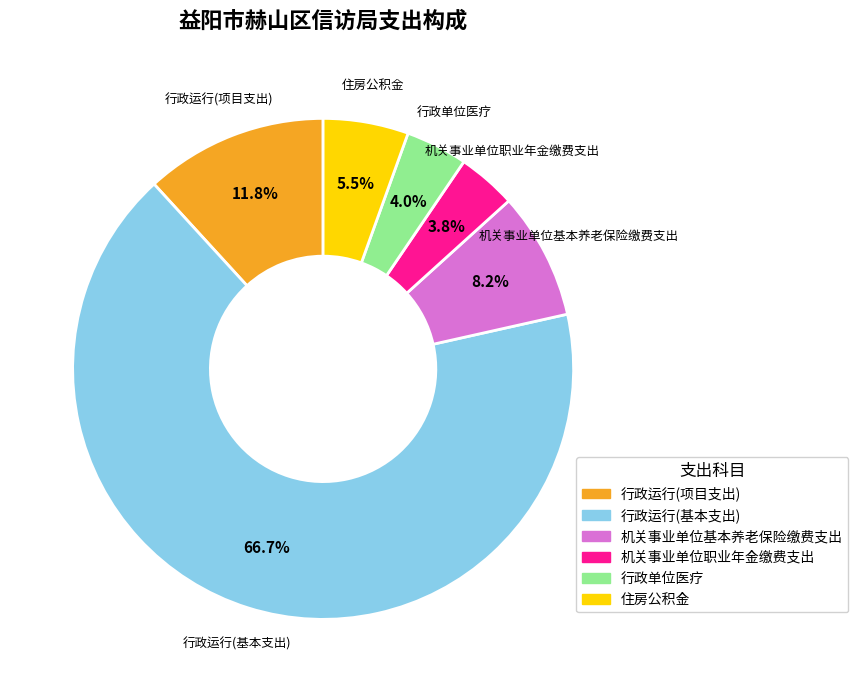

Does any single category account for the majority?

Yes